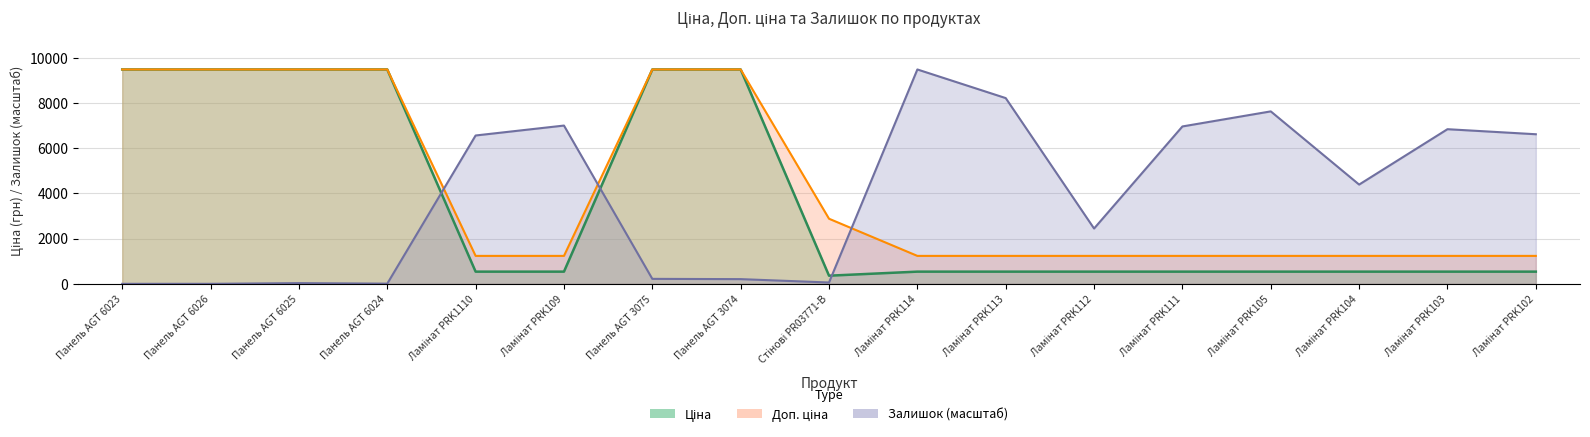

Where is Доп. ціна nearest to the value 5357?

Стінові PR03771-B